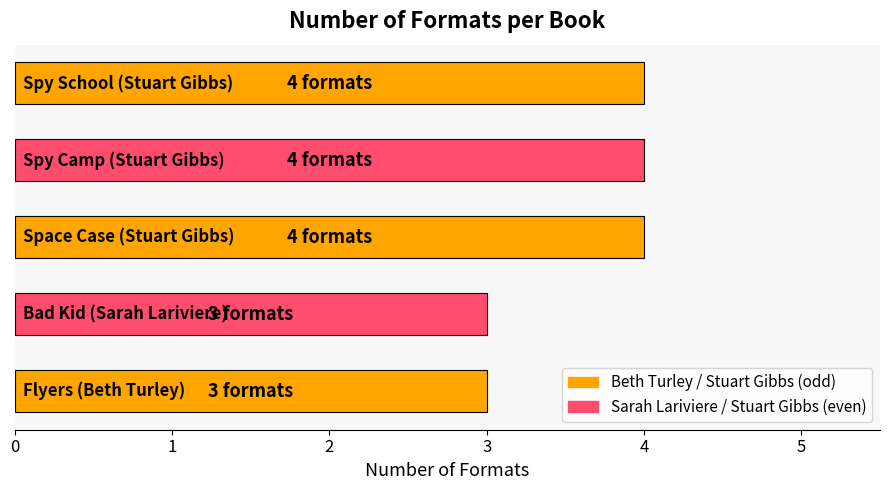

What is the difference between the maximum and minimum values?

1